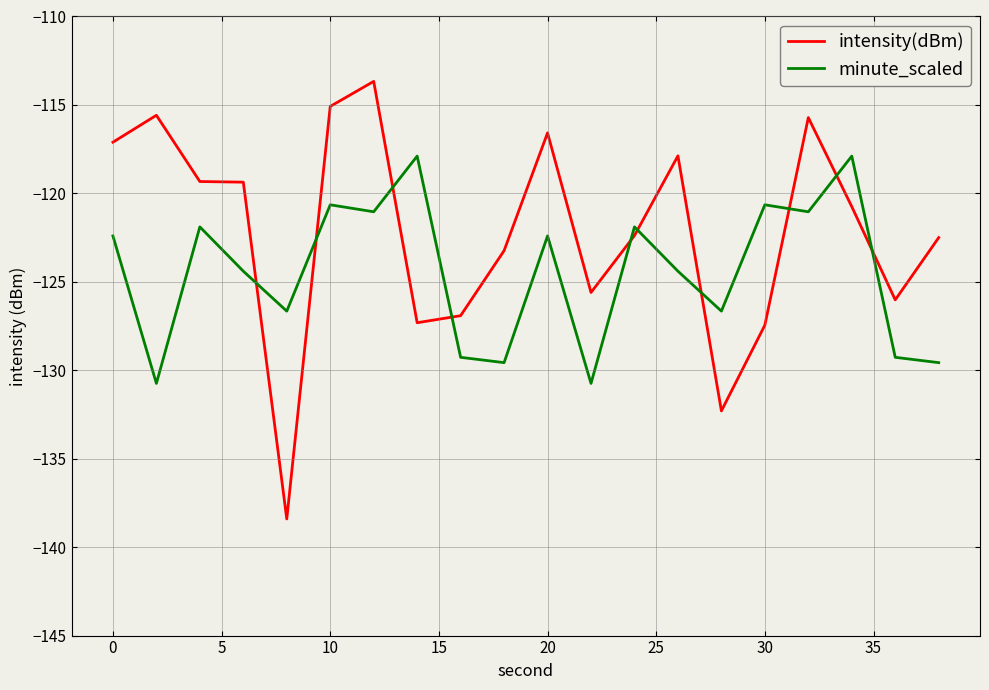

True or false: minute_scaled and intensity(dBm) cross at least once.

True